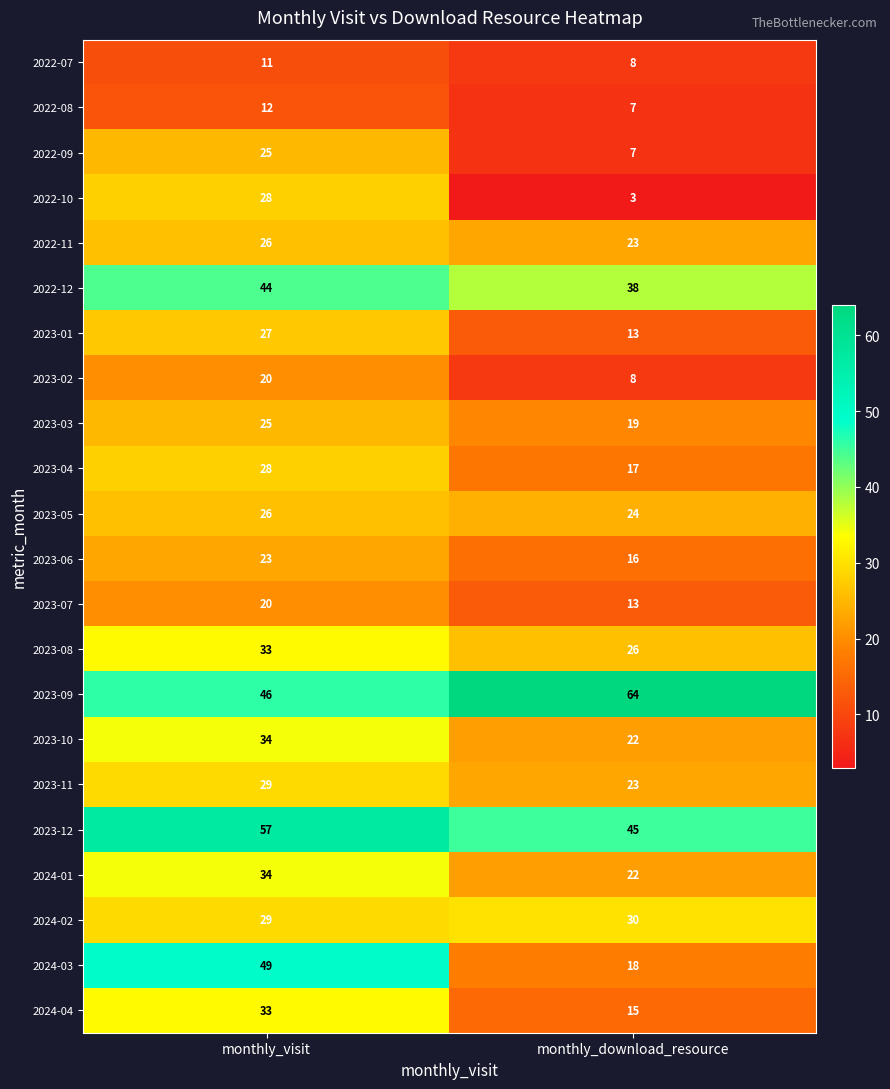

The 2023-04 series shows 17 at monthly_download_resource. True or false?

True